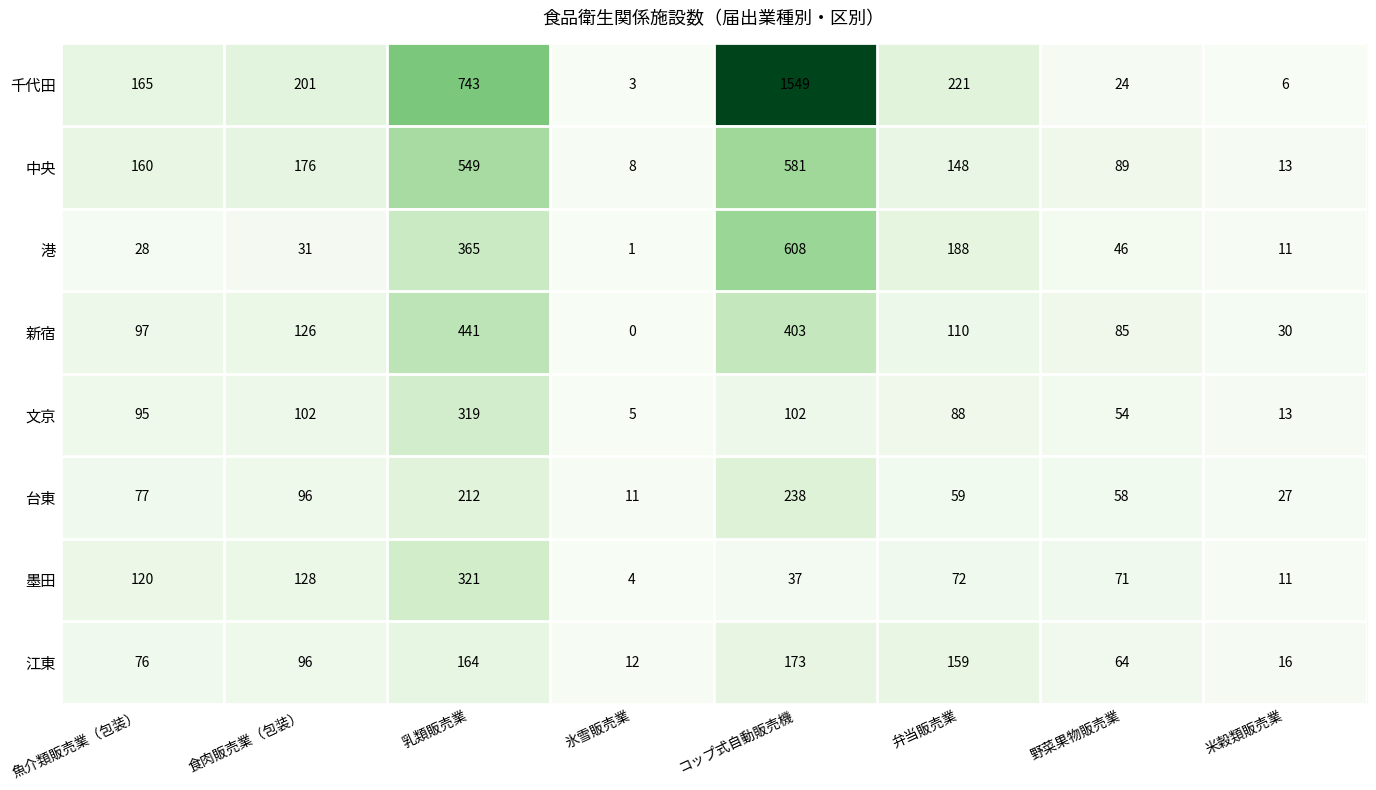

What is the average value of the 墨田 series?

96